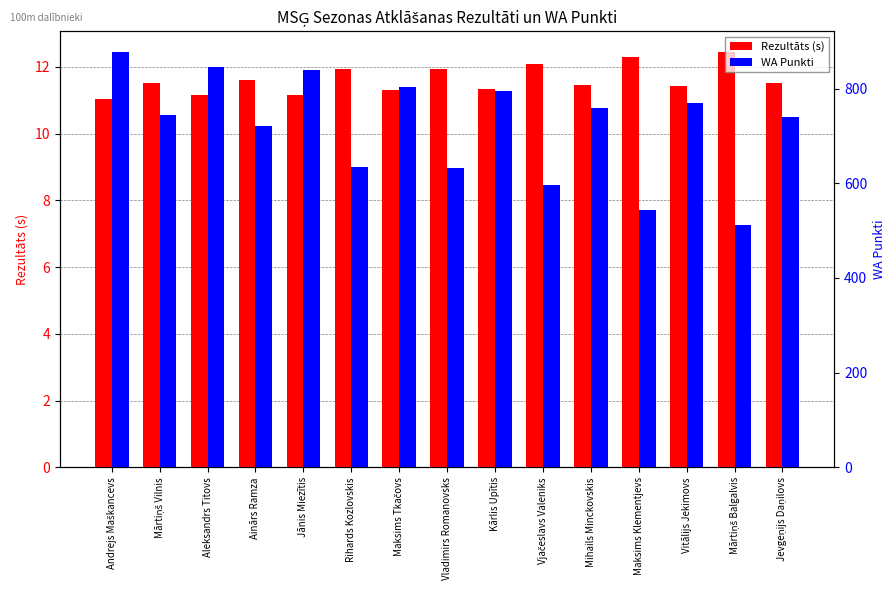

How many bars are there in each group?

2